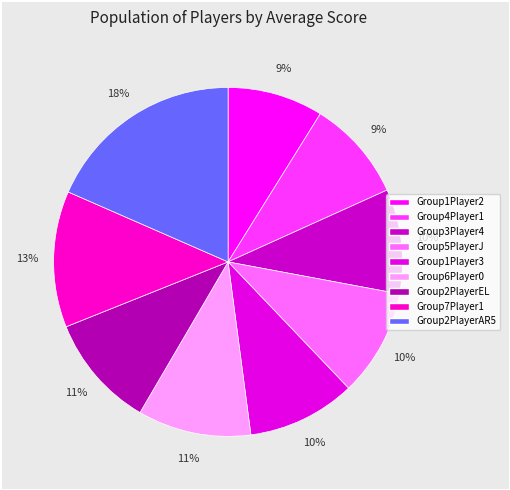

What is the change in value from Group4Player1 to Group6Player0?

+0.3